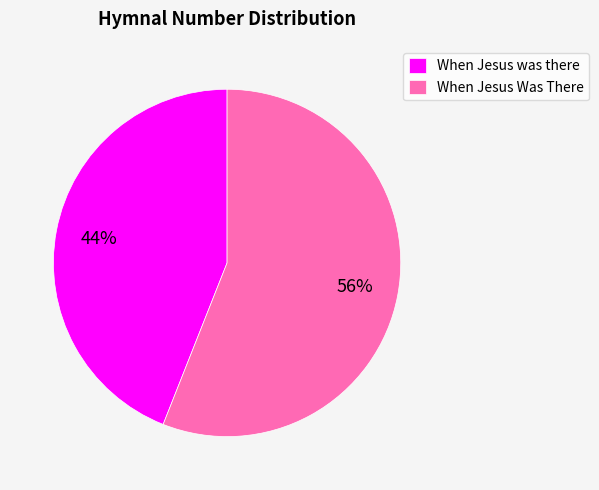

What percentage is the When Jesus Was There slice, to the nearest percent?

56%